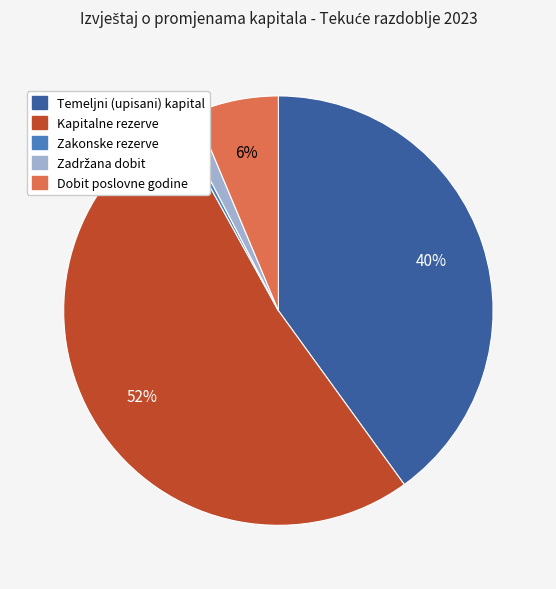

Is there a majority slice in this chart?

Yes